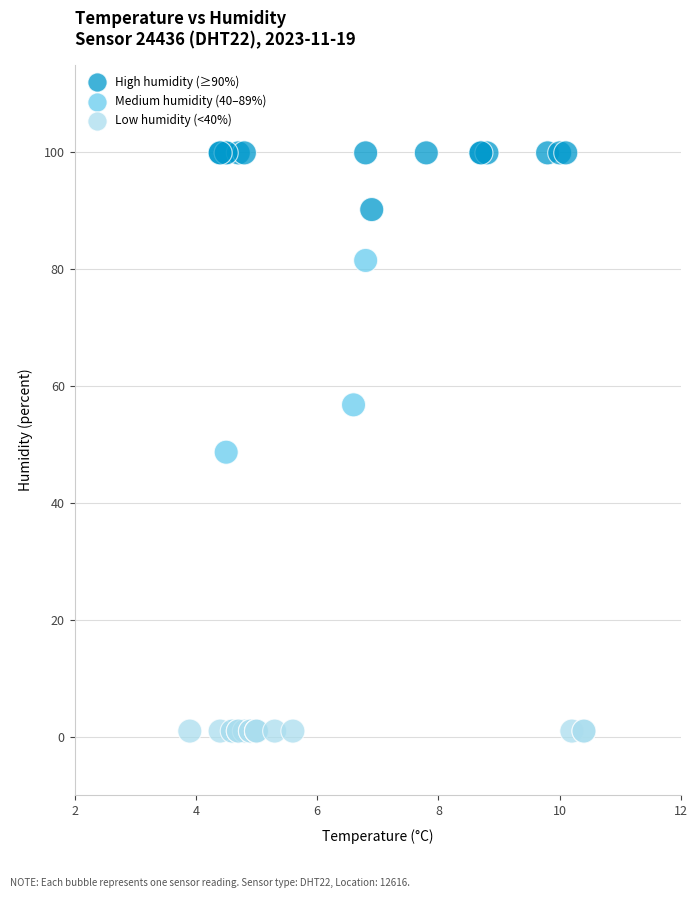

Which series contains the highest Y value?

High humidity (≥90%)